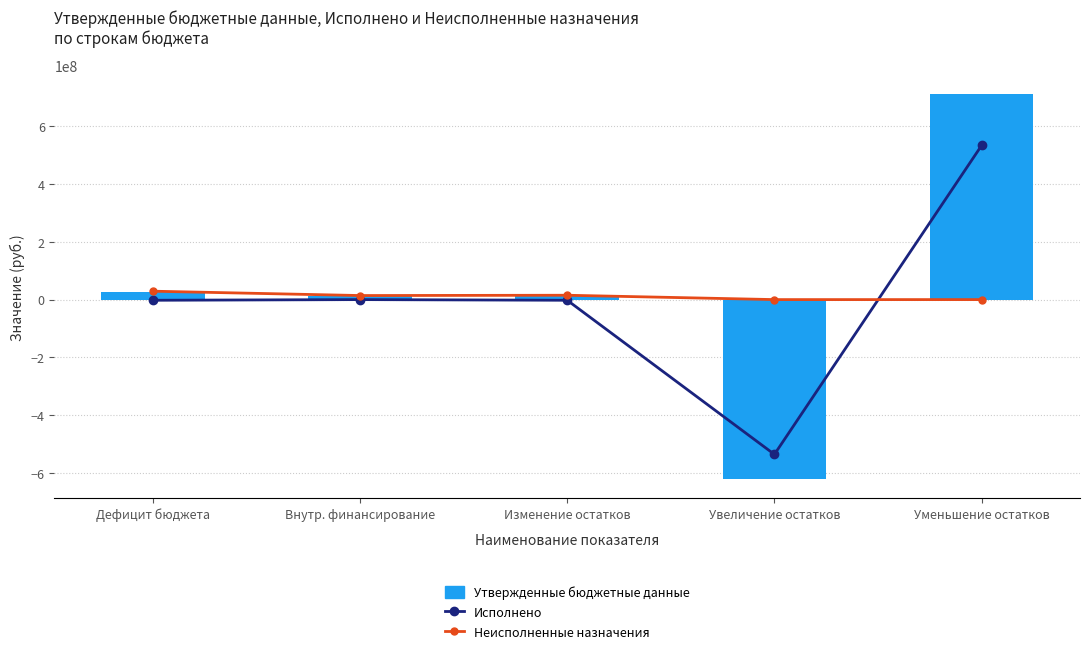

Which series has the widest spread of values?

Утвержденные бюджетные данные